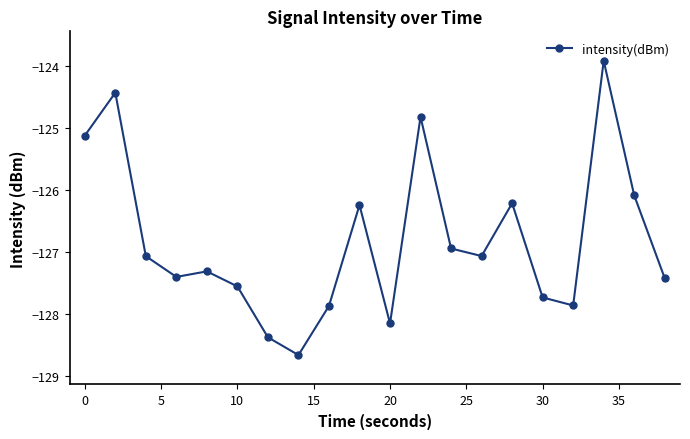

What is the maximum value shown in the chart?

-123.9